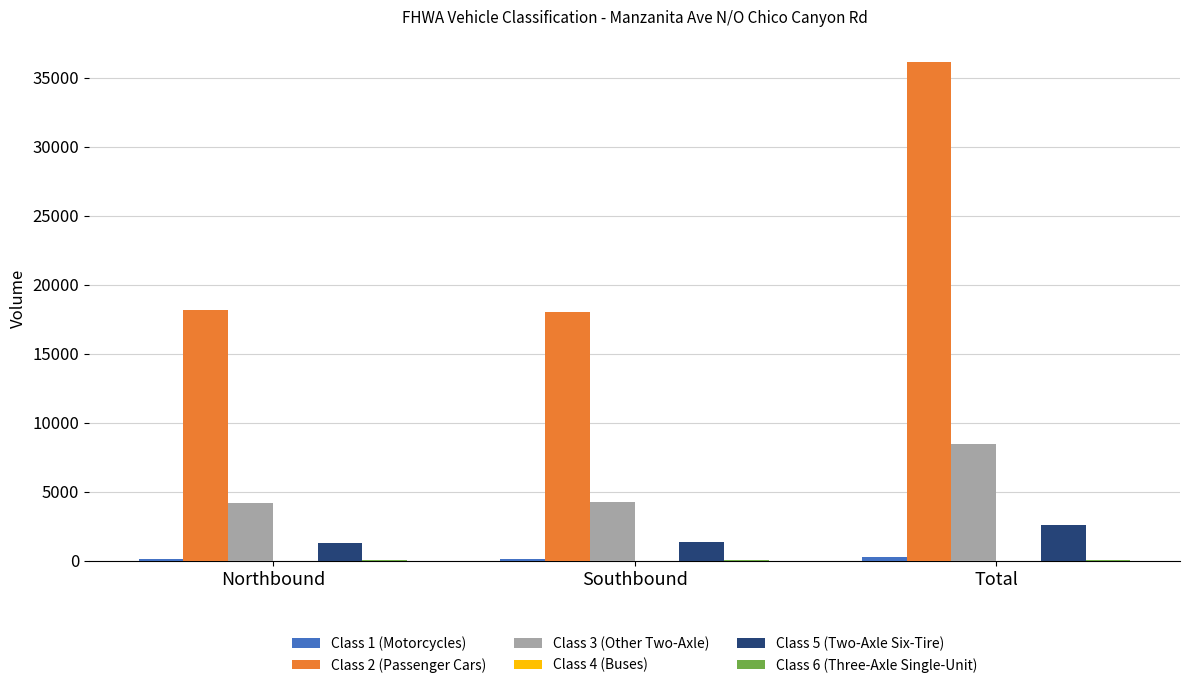

The value of Class 2 (Passenger Cars) at Northbound is 18175. True or false?

True